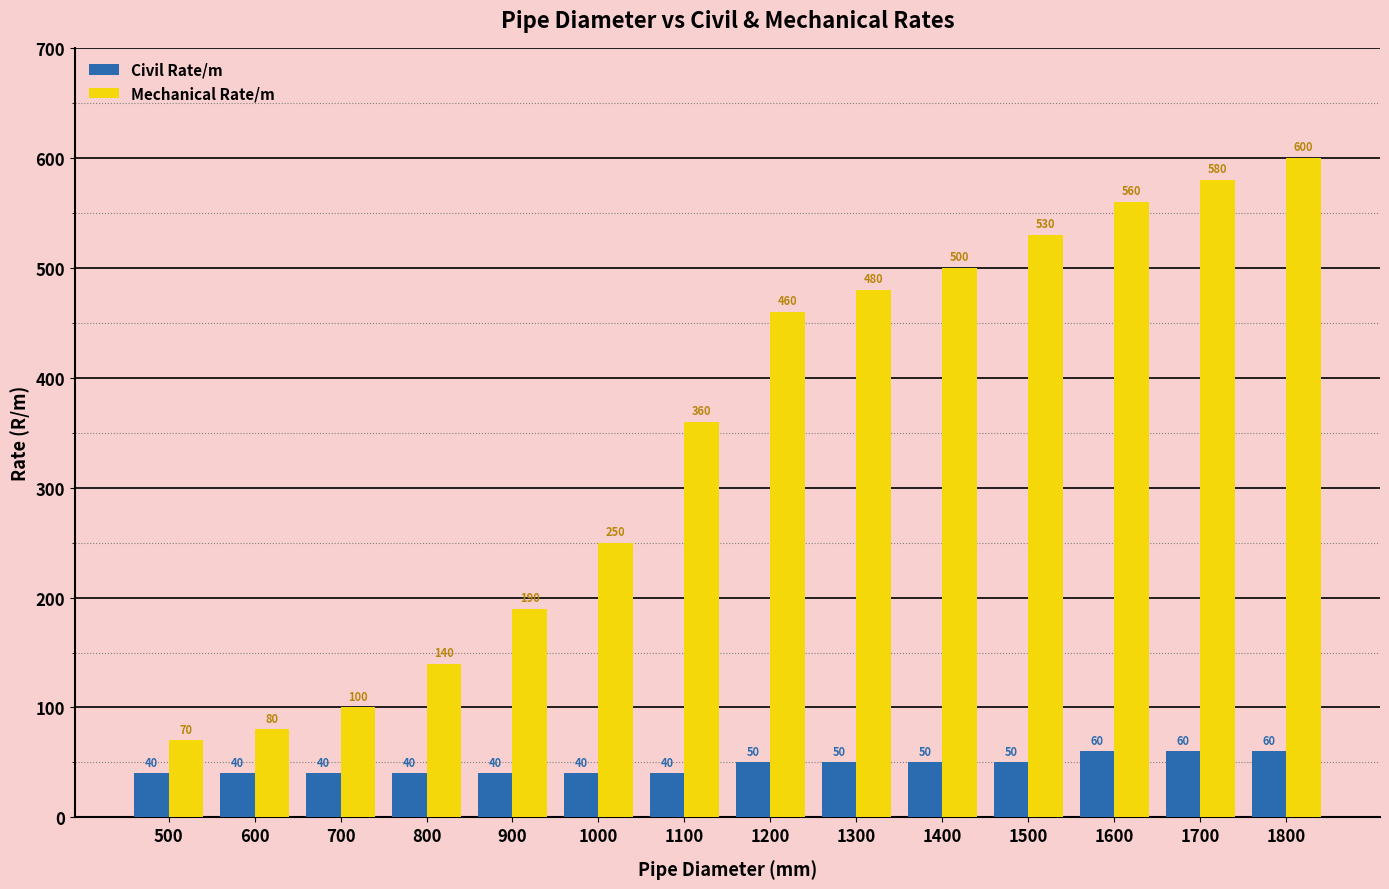

What is the difference between the maximum and minimum values in the Mechanical Rate/m series?

530